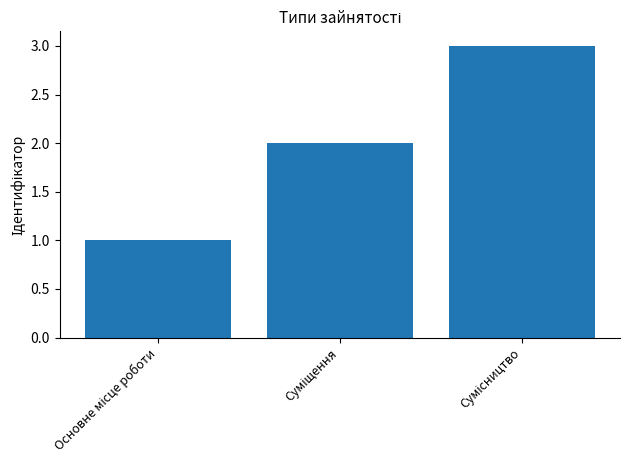

What is the sum of all values?

6